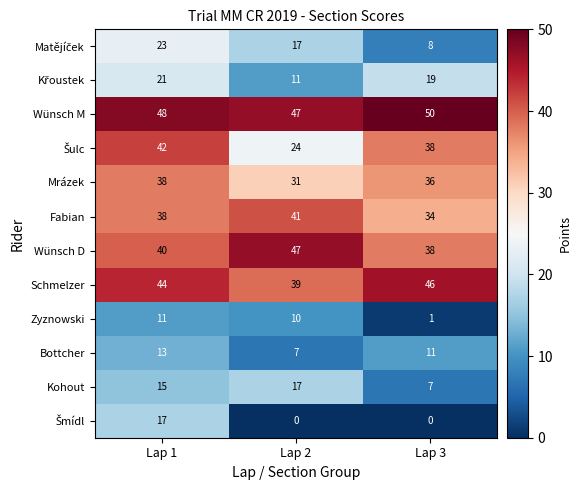

The value of Wünsch D at Lap 1 is 56. True or false?

False